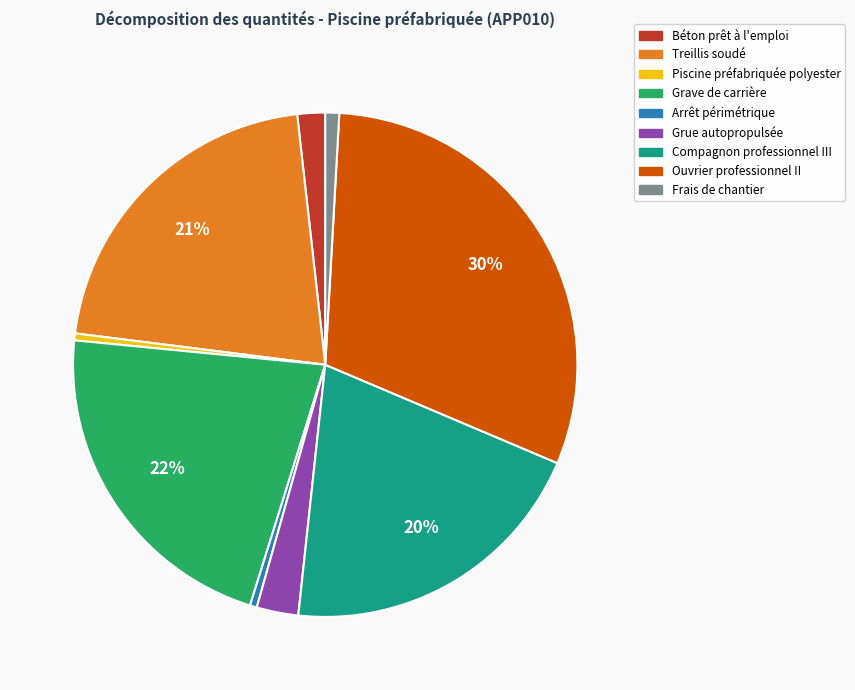

True or false: Béton prêt à l'emploi accounts for 2% of the total.

True